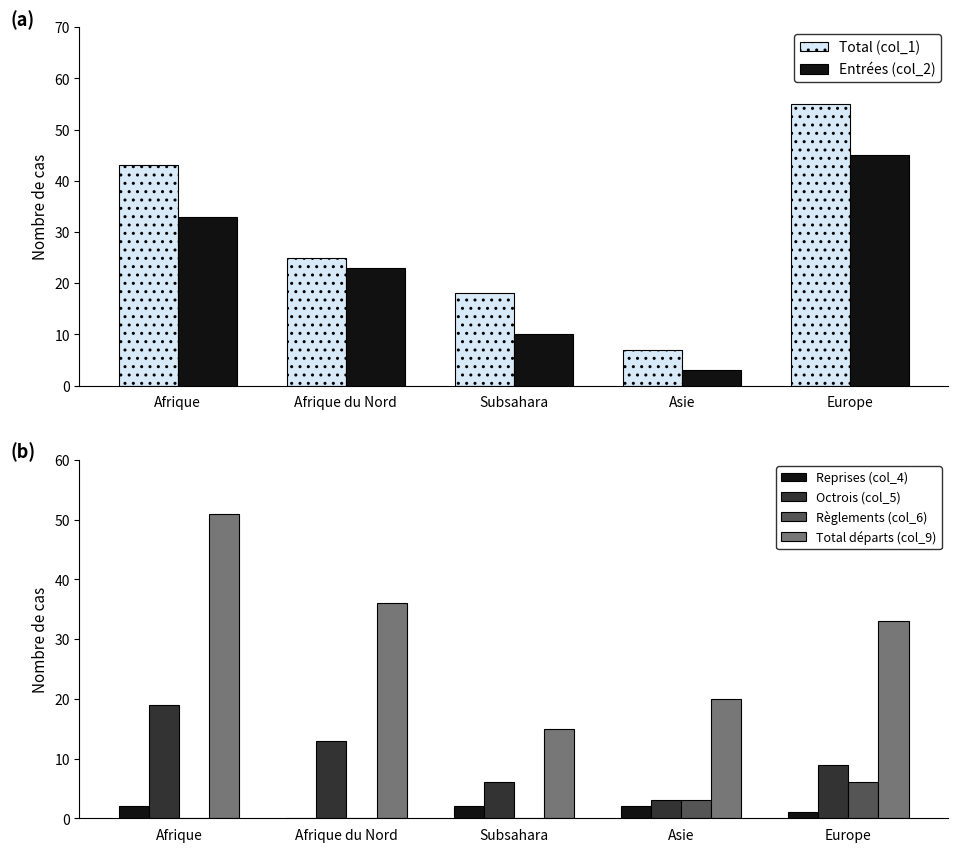

Reading left to right, transcribe all the data shown in this chart.

Total (col_1): 43	25	18	7	55
Entrées (col_2): 33	23	10	3	45
Reprises (col_4): 2	0	2	2	1
Octrois (col_5): 19	13	6	3	9
Règlements (col_6): 0	0	0	3	6
Total départs (col_9): 51	36	15	20	33